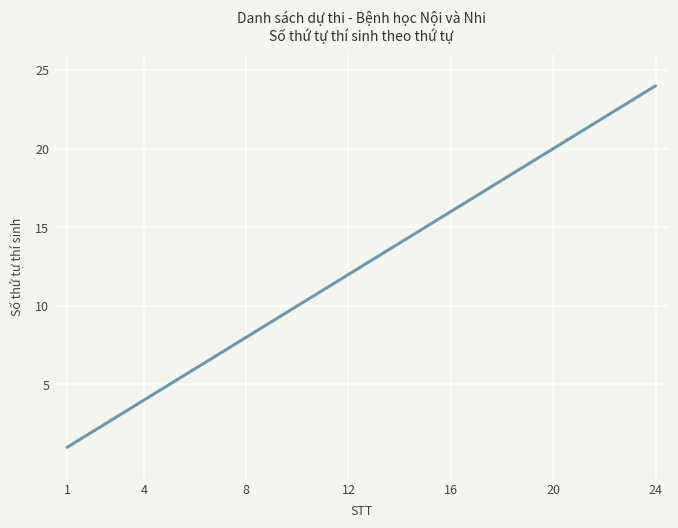

What is the difference between the maximum and second lowest values?

22